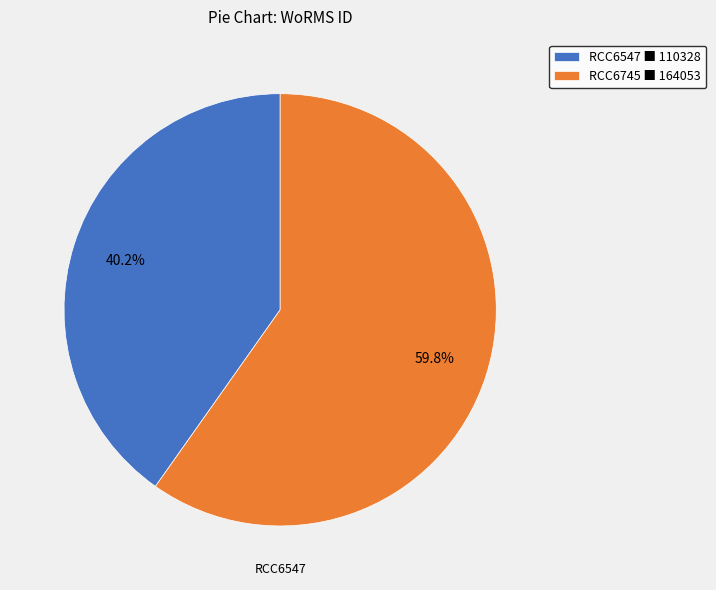

To the nearest percent, what is the difference between the RCC6745 and RCC6547 slice percentages?

20%